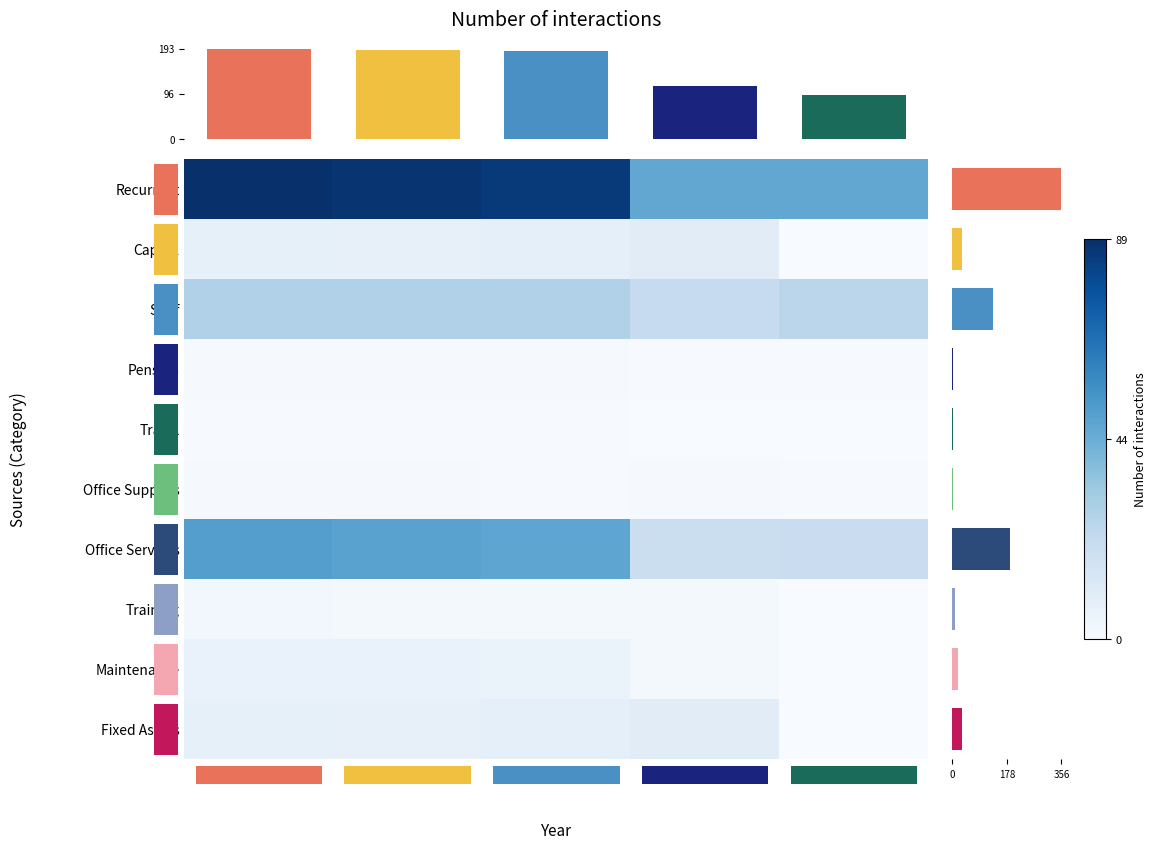

What value does the Maintenance series have at 2023?

6.0